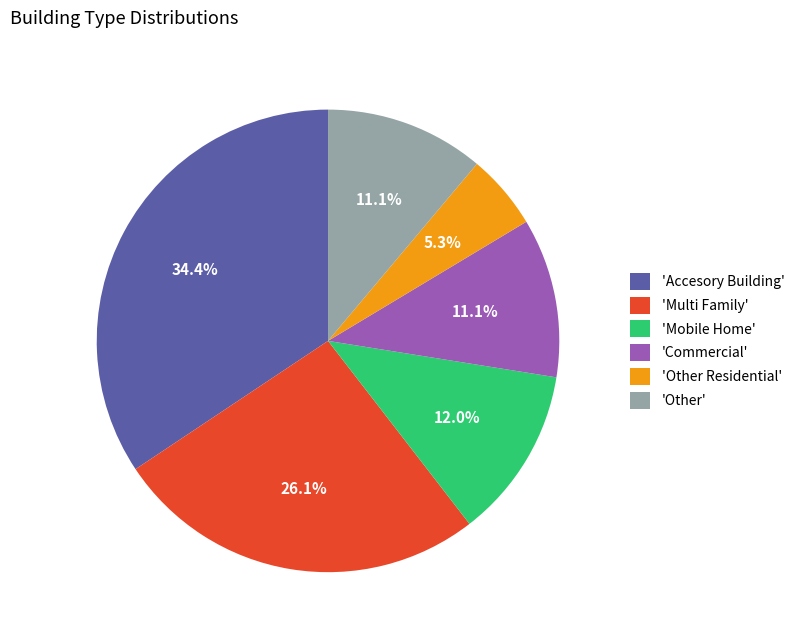

Does any single category account for the majority?

No